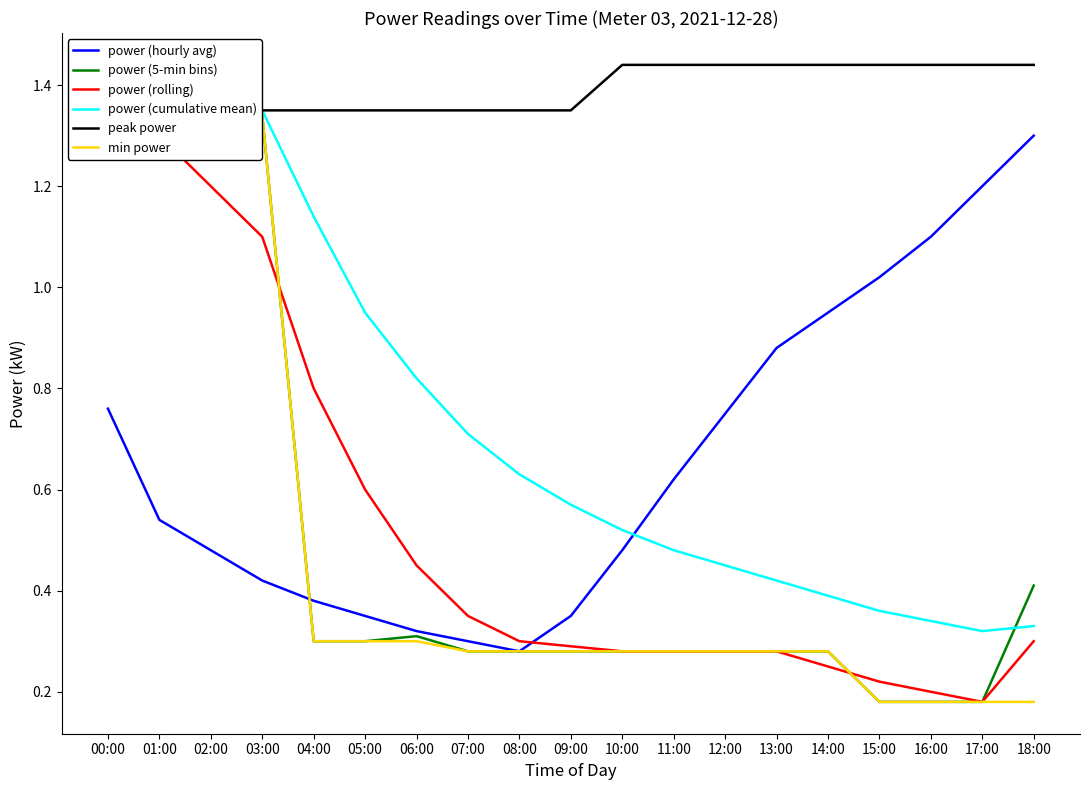

True or false: power (hourly avg) and peak power intersect in this chart.

False